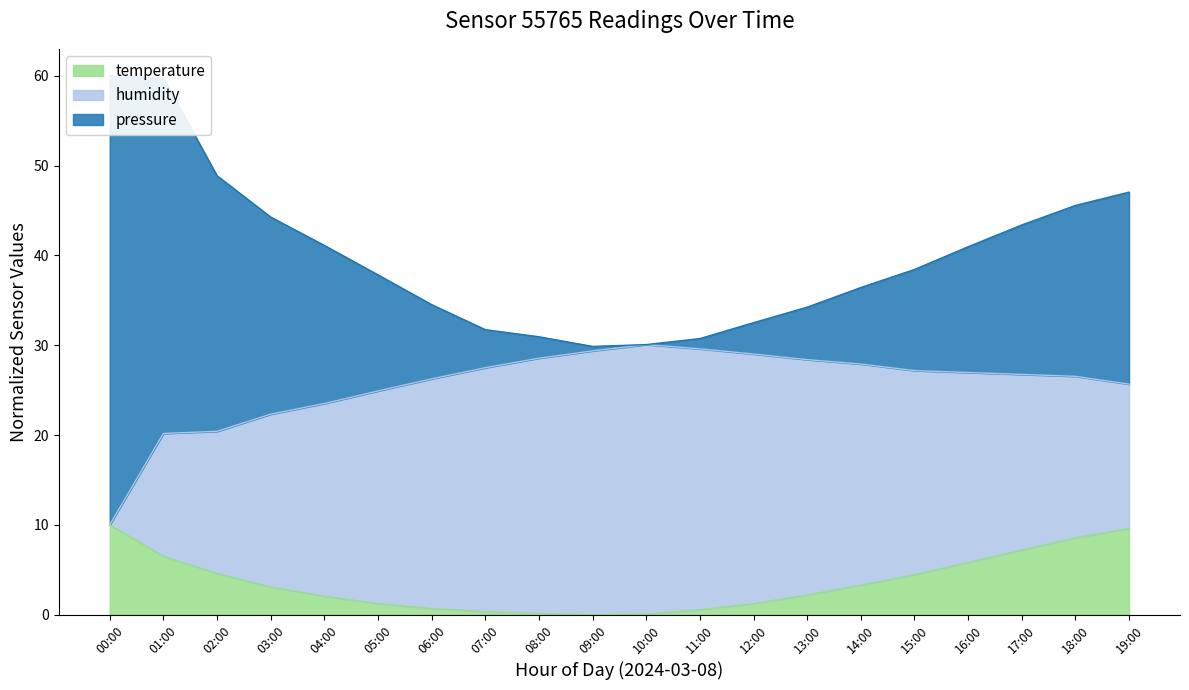

What is the label of the 19th point from the left?

18:00